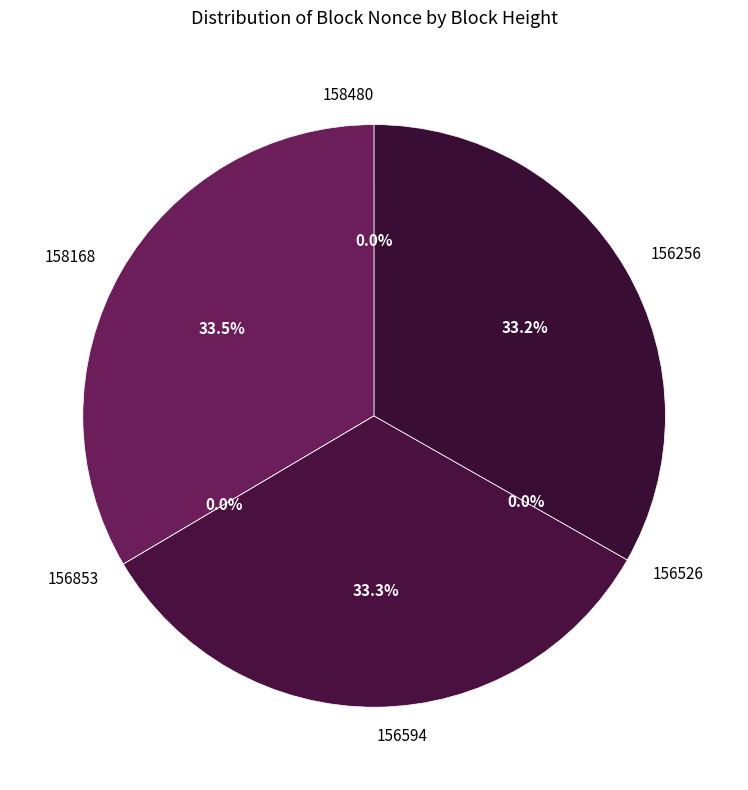

Which slice is the largest?

158168